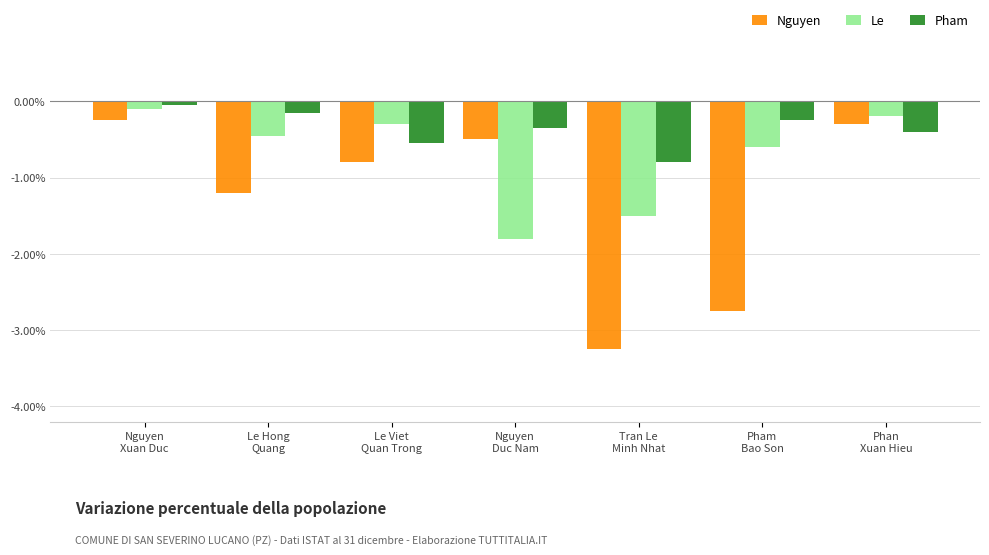

Which series has the largest total across all categories?

Pham